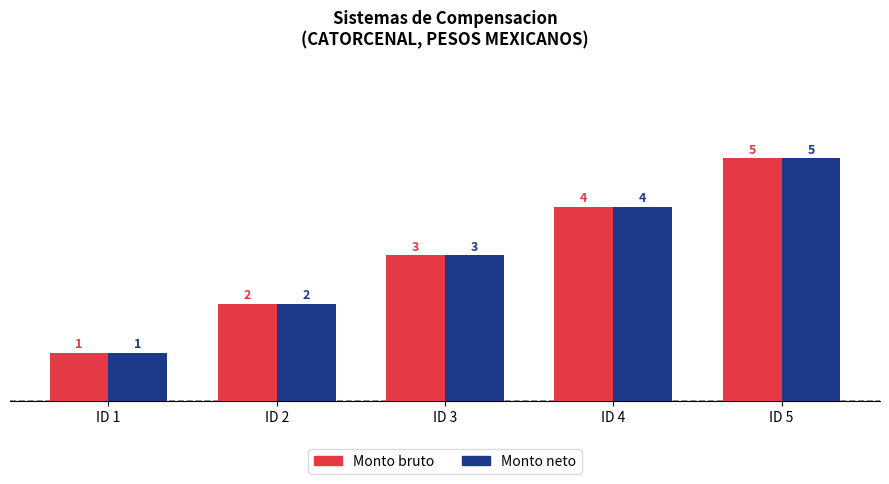

Reading left to right, transcribe all the data shown in this chart.

Monto bruto: 1	2	3	4	5
Monto neto: 1	2	3	4	5